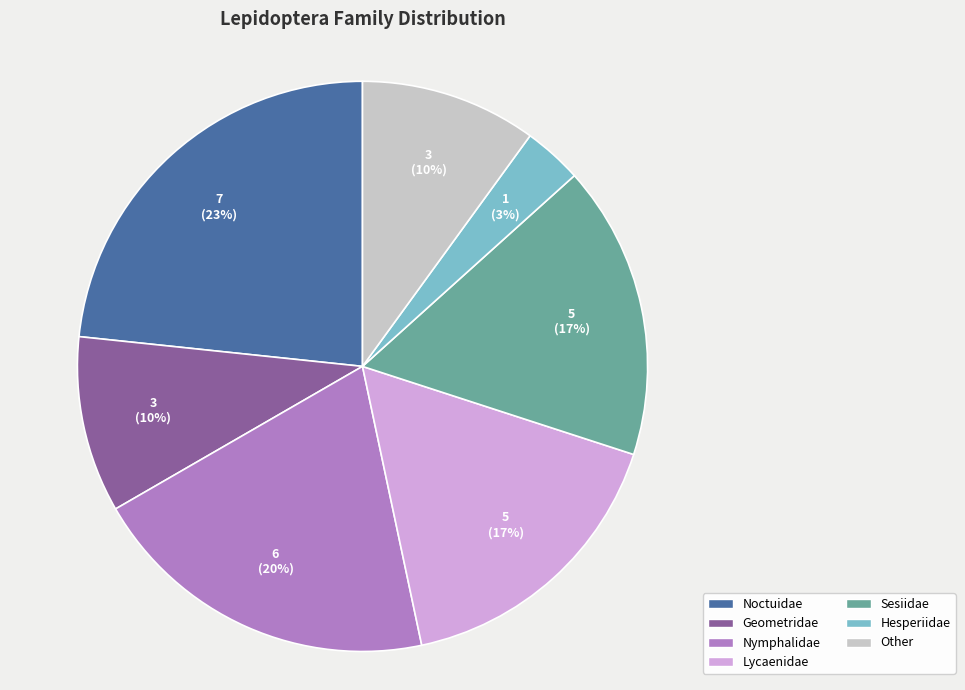

Does Nymphalidae account for over 50% of the chart?

No